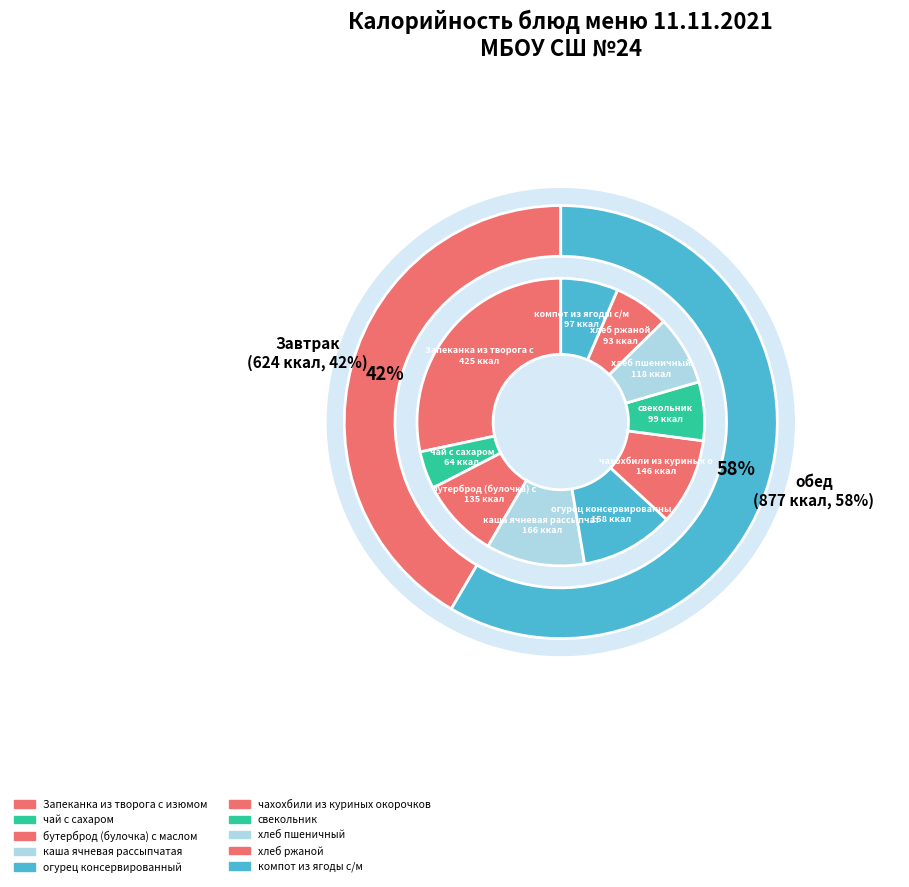

Which has a higher value, хлеб ржаной or огурец консервированный?

огурец консервированный